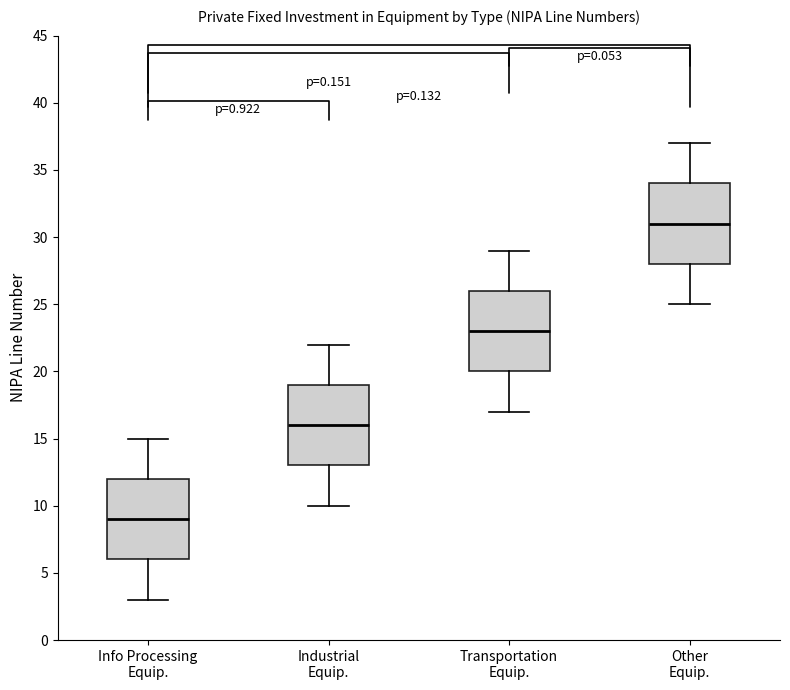

Reading left to right, read every box against the y-axis: the position of its median line, the range the box covers, and the ends of its whiskers. The values are not printed on the chart, so give them approximately, as read against the axis.

Info Processing Equip.: median 9, box 6 to 12, whiskers 3 to 15
Industrial Equip.: median 16, box 13 to 19, whiskers 10 to 22
Transportation Equip.: median 23, box 20 to 26, whiskers 17 to 29
Other Equip.: median 31, box 28 to 34, whiskers 25 to 37